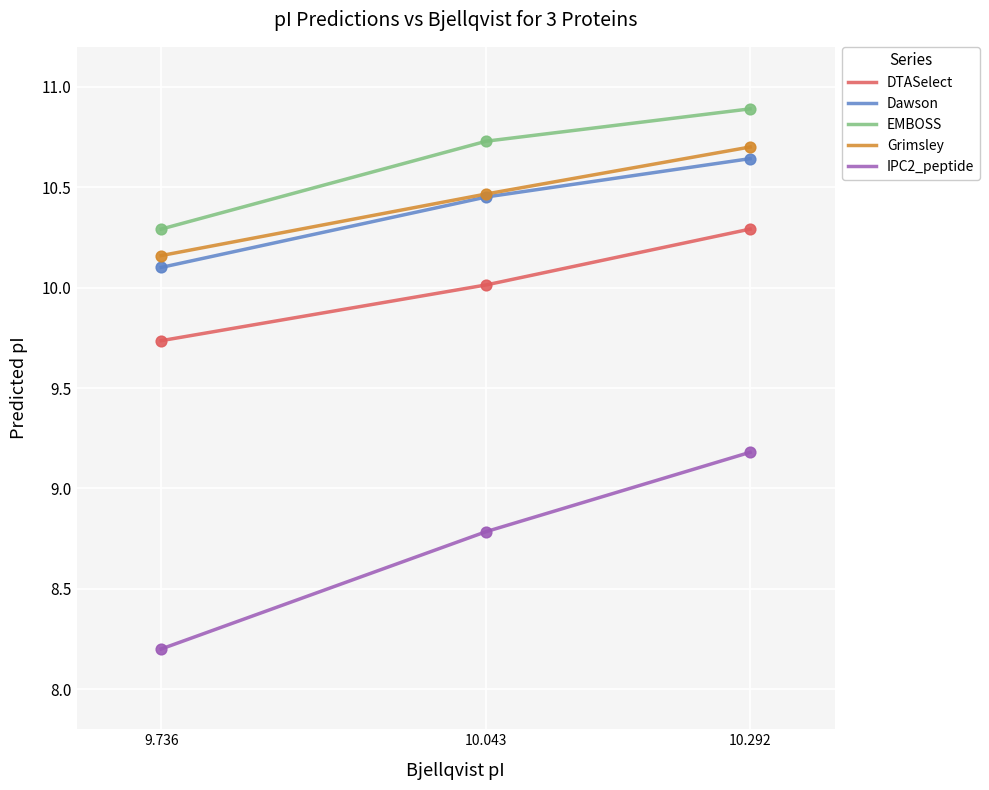

At how many categories does at least one series exceed 9?

3